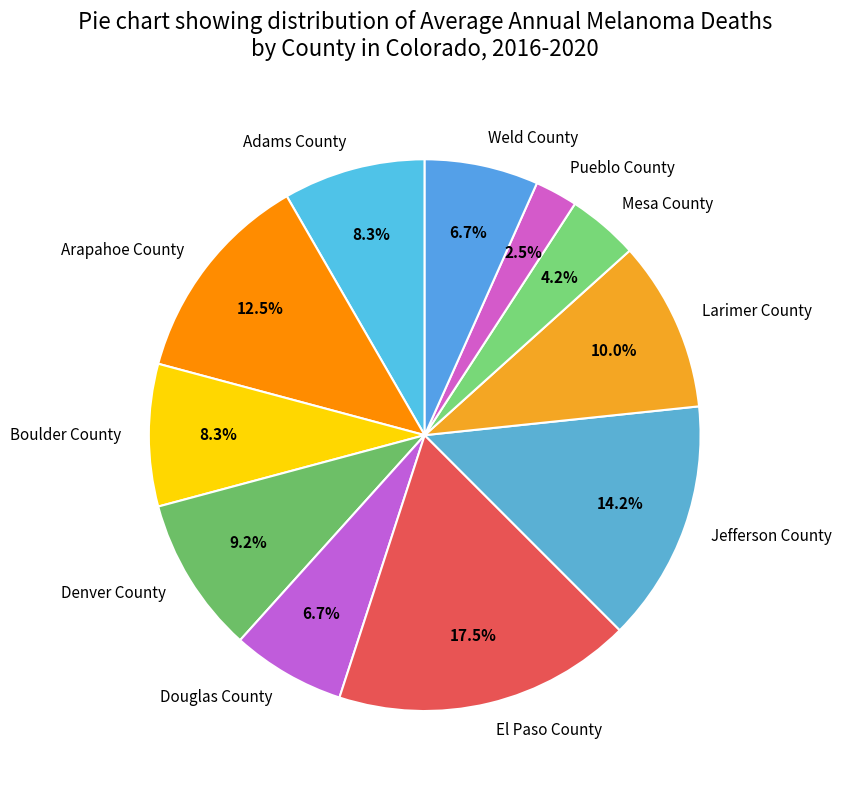

Is the sum of Larimer County and Arapahoe County greater than half?

No